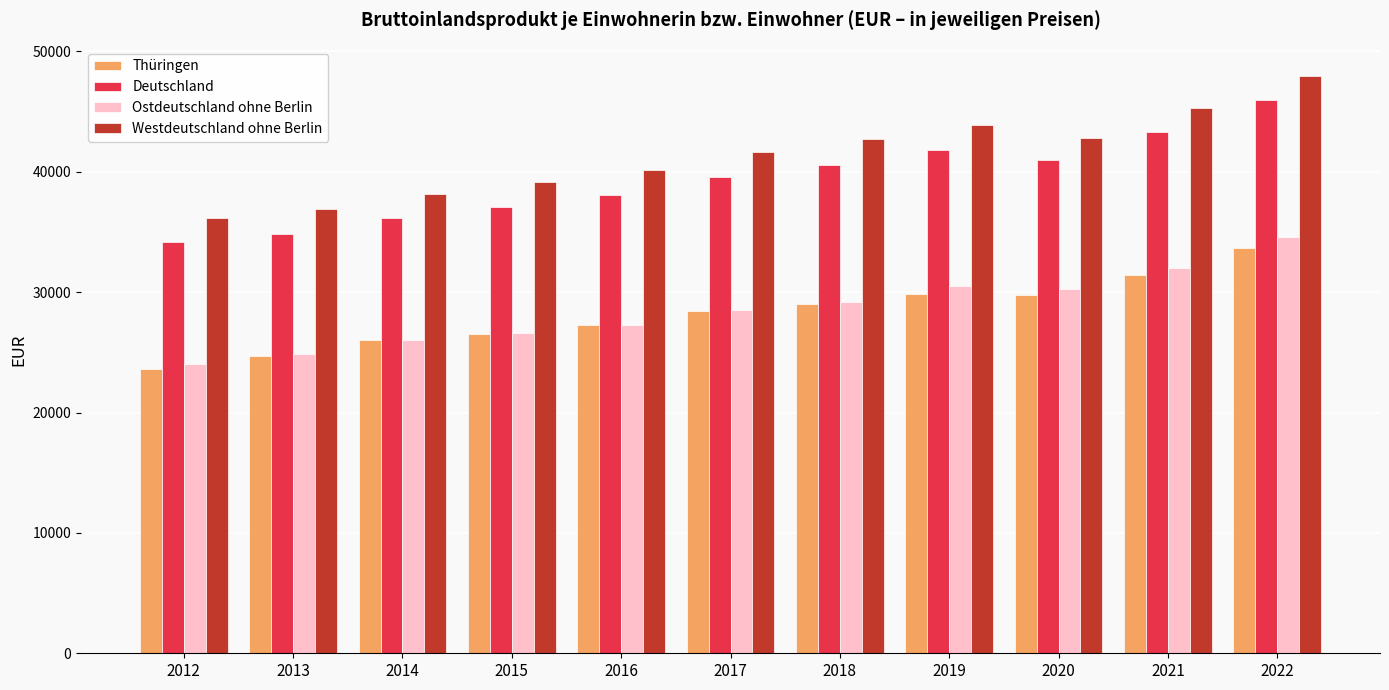

At 2019, list the series in order from largest to smallest.

Westdeutschland ohne Berlin, Deutschland, Ostdeutschland ohne Berlin, Thüringen